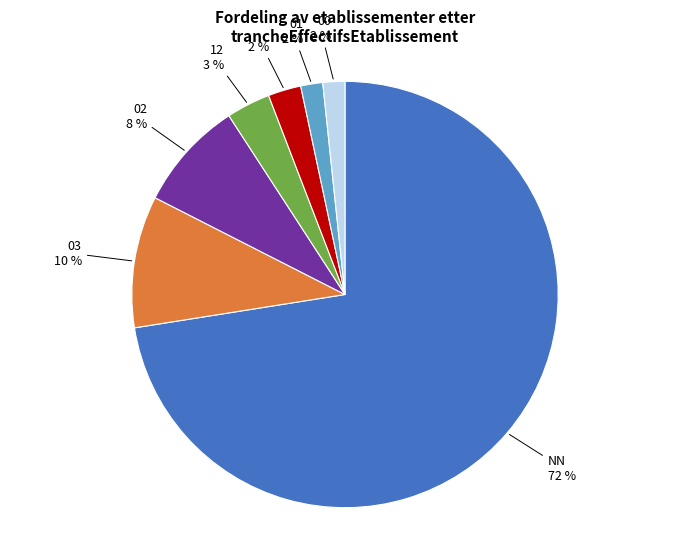

Which slice is the largest?

NN 72 %